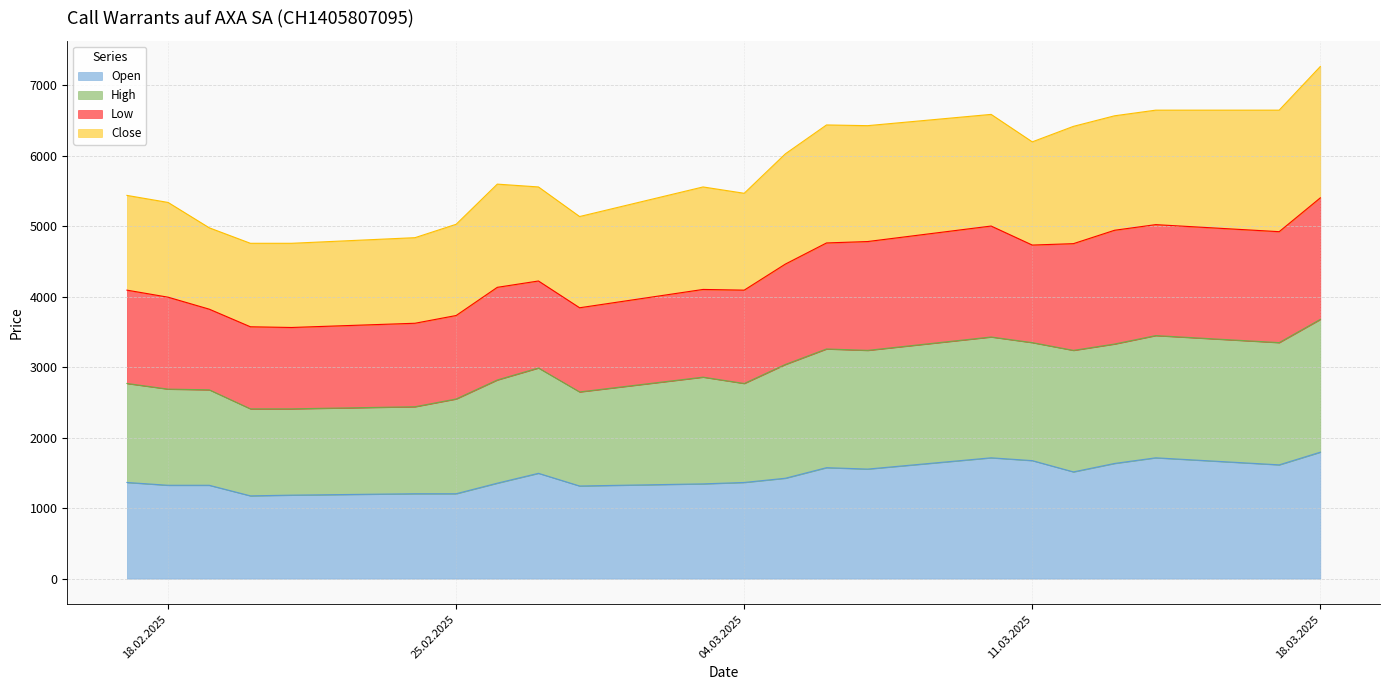

True or false: High and Open cross at least once.

False